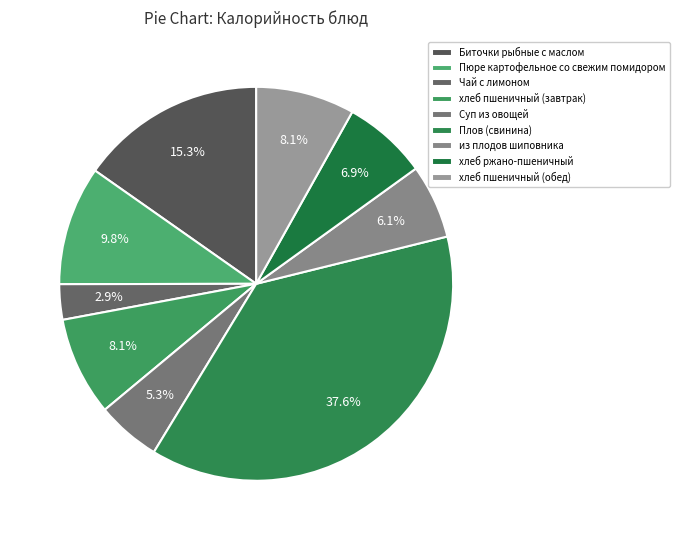

Which slice is the largest?

Плов (свинина)